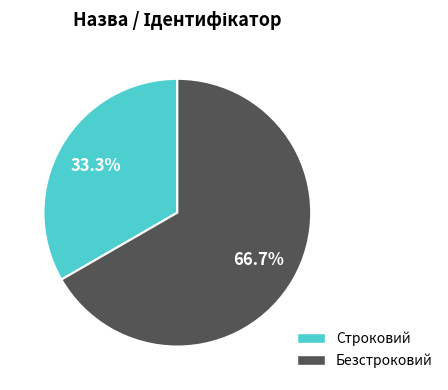

Combined, what portion of the pie is Строковий and Безстроковий?

100.0%